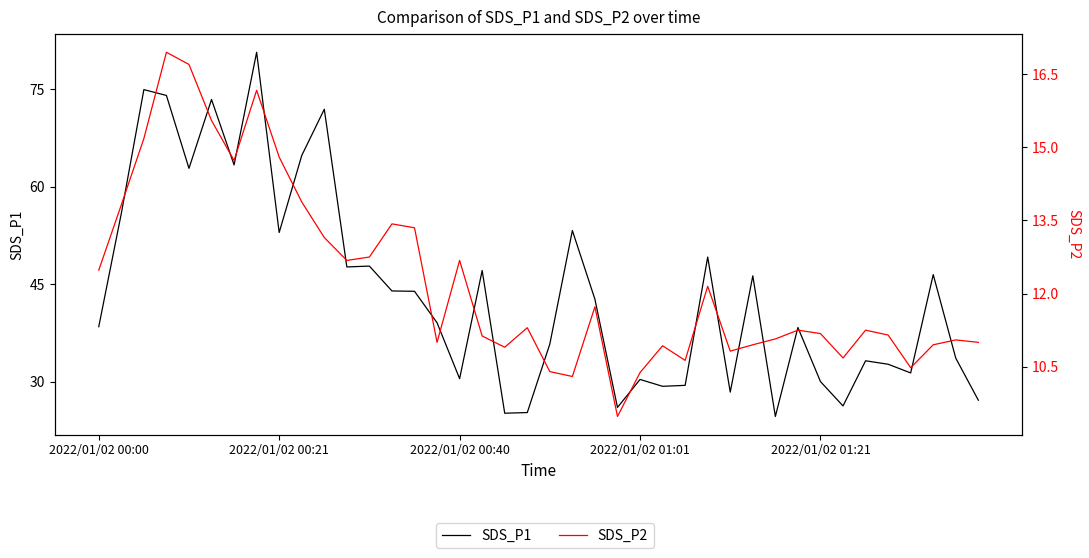

What is the sum of the SDS_P1 values at 10 and 12?

119.7